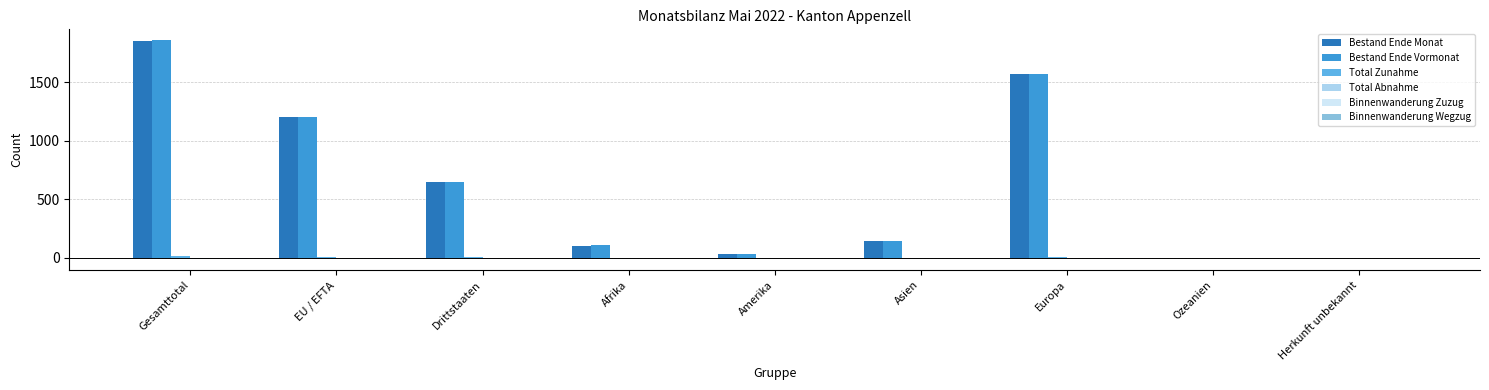

The Bestand Ende Vormonat series shows 1206 at EU / EFTA. True or false?

True